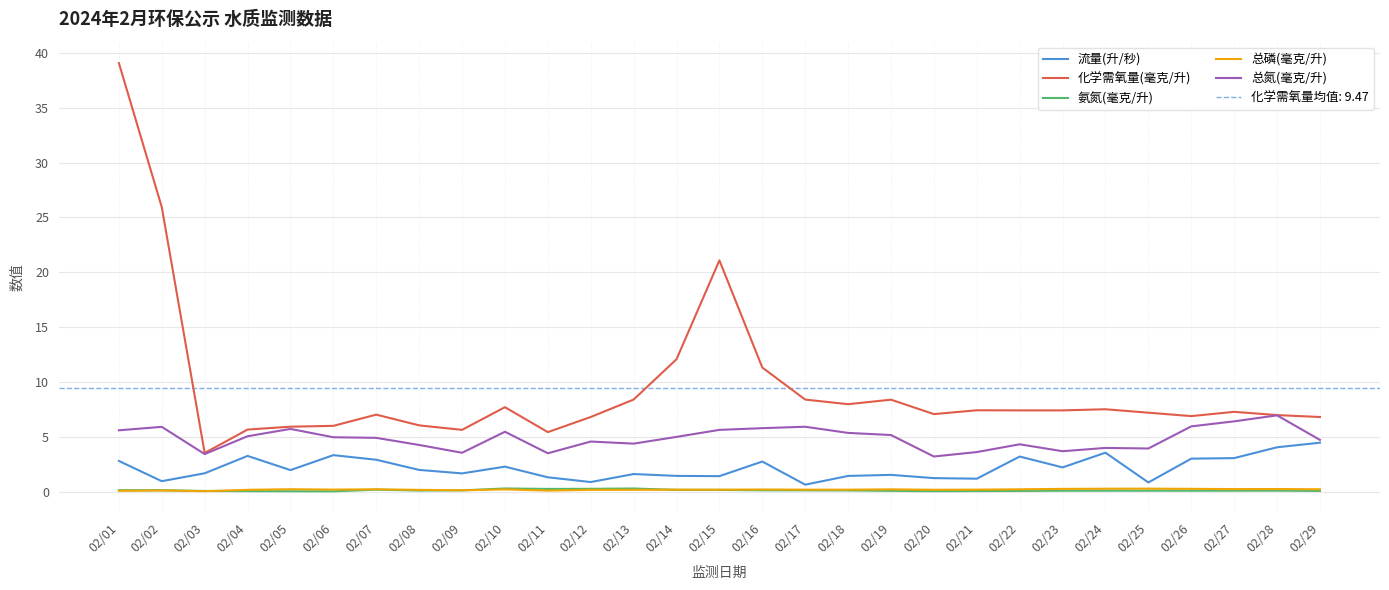

In 氨氮(毫克/升), how many points are higher than both neighbors (excluding endpoints)?

6